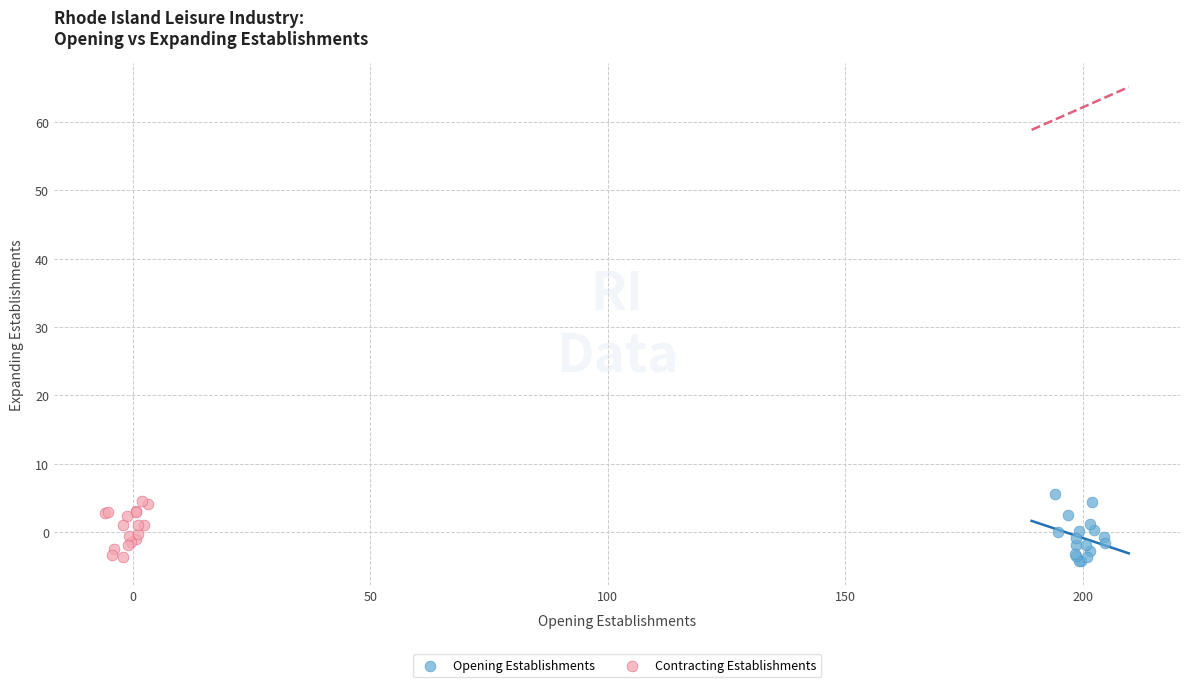

Which series contains the highest Y value?

Opening Establishments